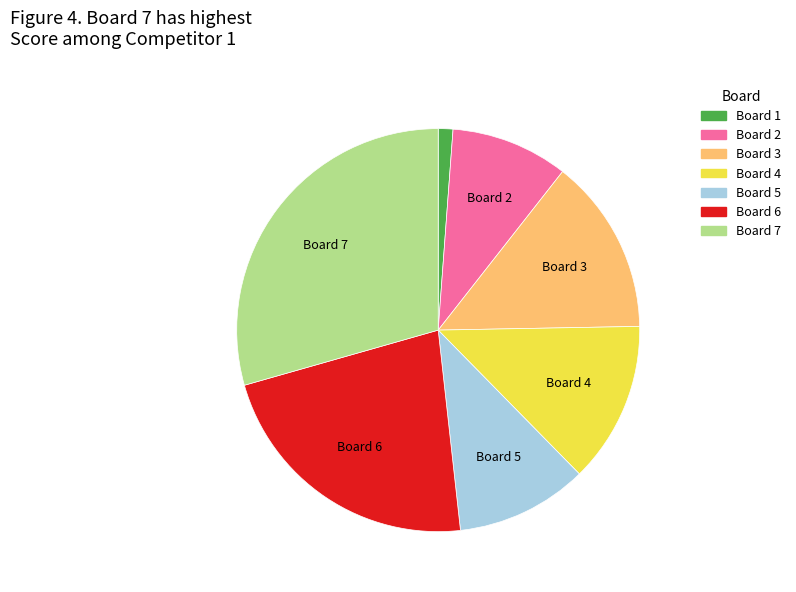

Does any single category account for the majority?

No